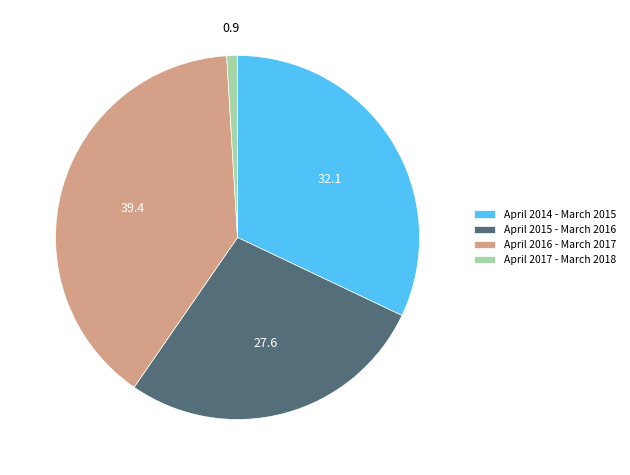

How many segments does this pie chart have?

4